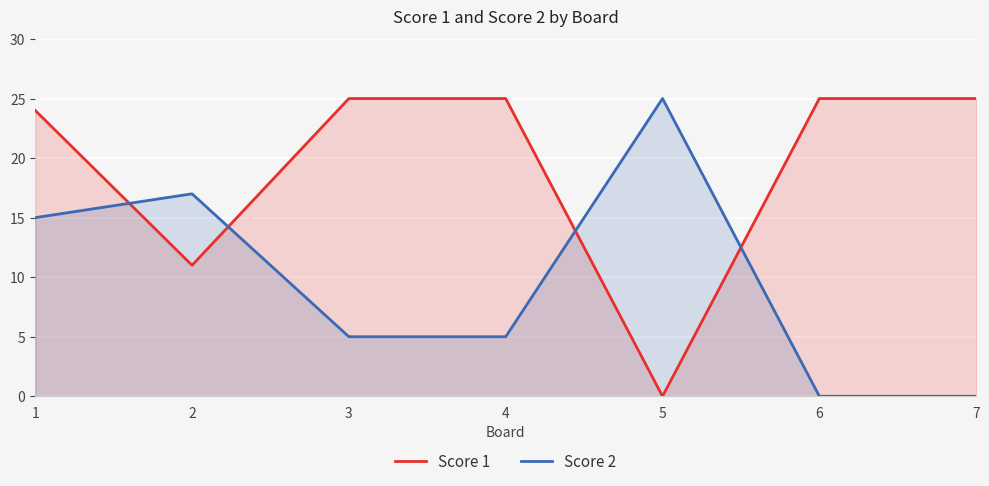

True or false: Score 1 and Score 2 cross at least once.

True